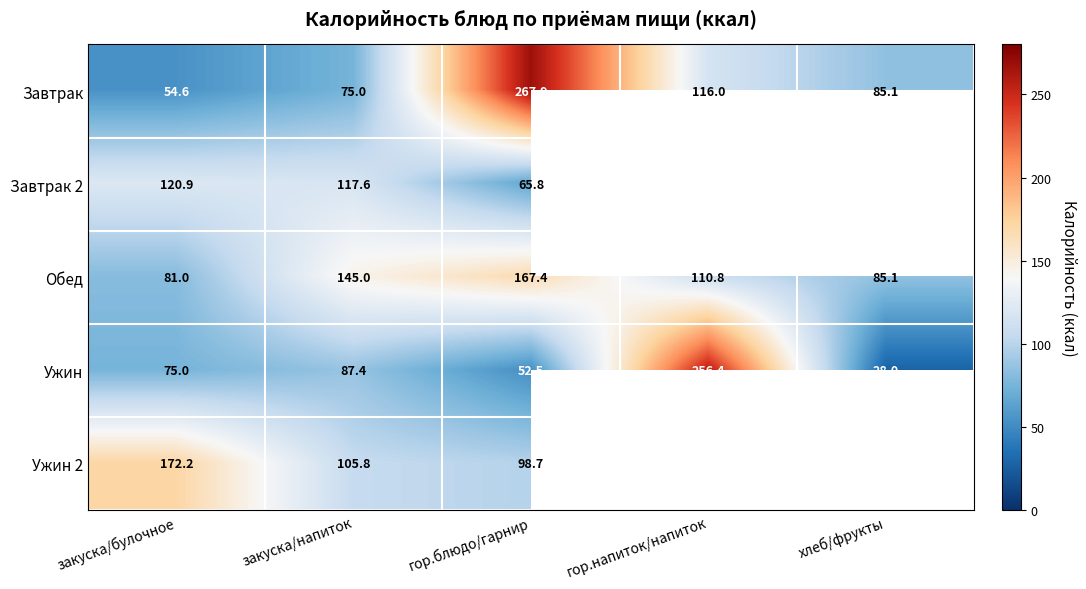

Read the Ужин value at закуска/напиток.

87.4